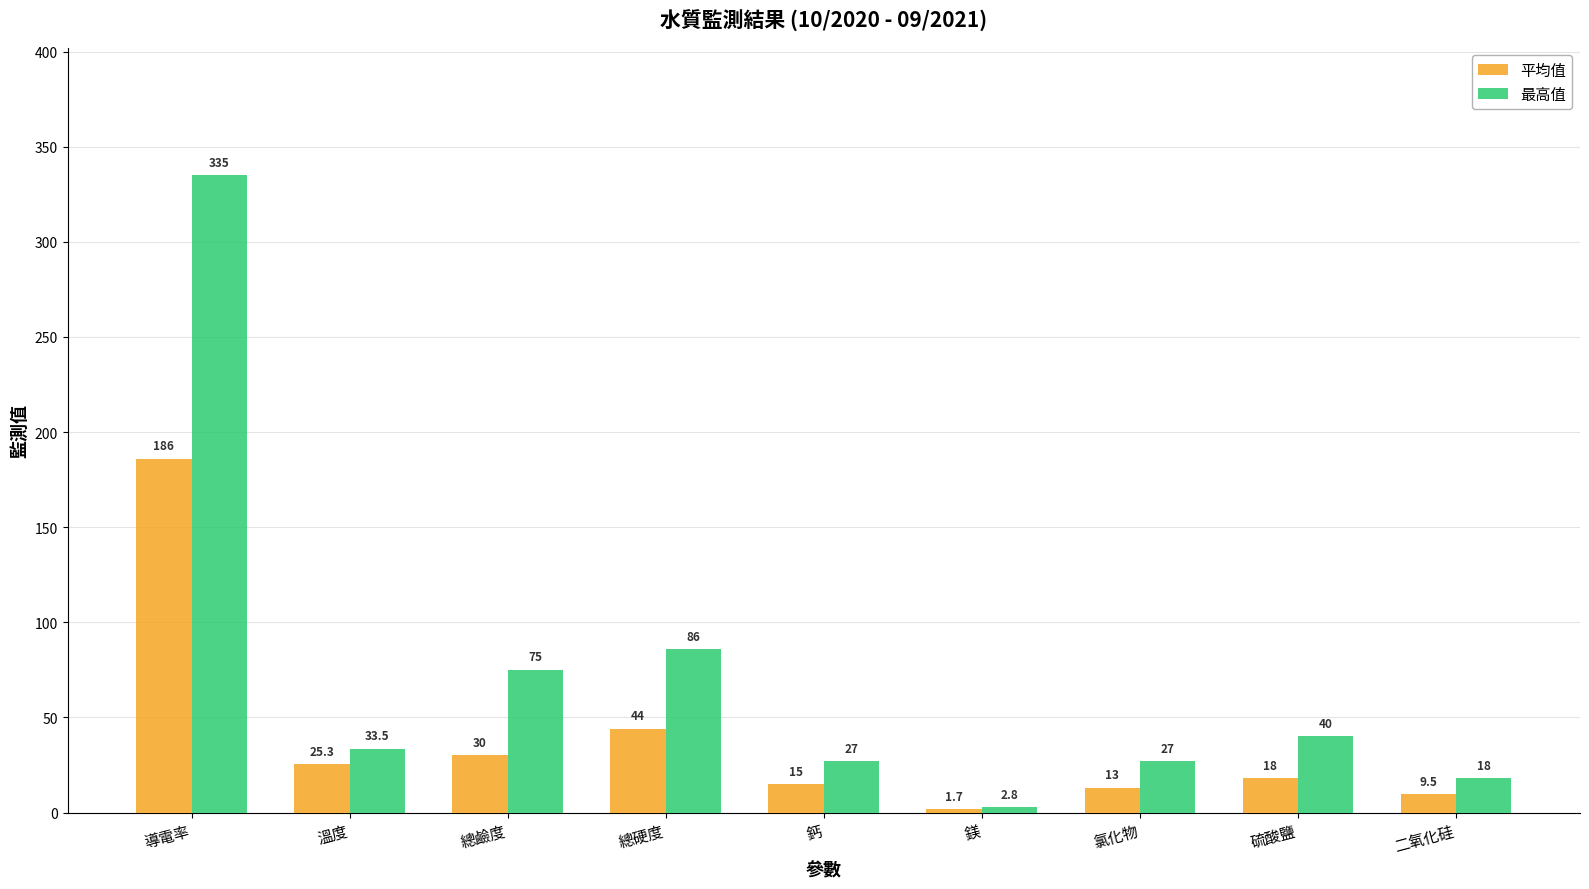

What is the difference between the maximum and minimum values in the 平均值 series?

184.3